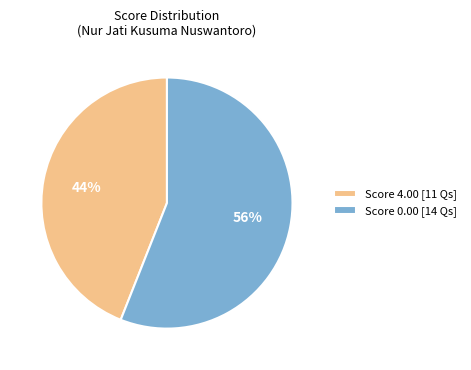

Is there a majority slice in this chart?

Yes